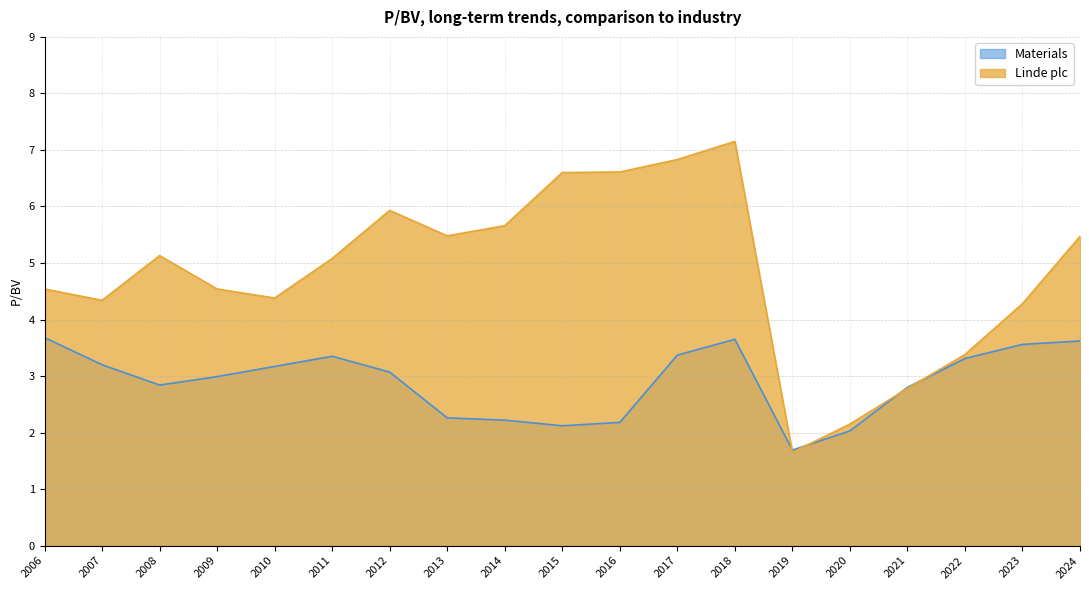

Which series has the largest range (max minus min)?

Linde plc